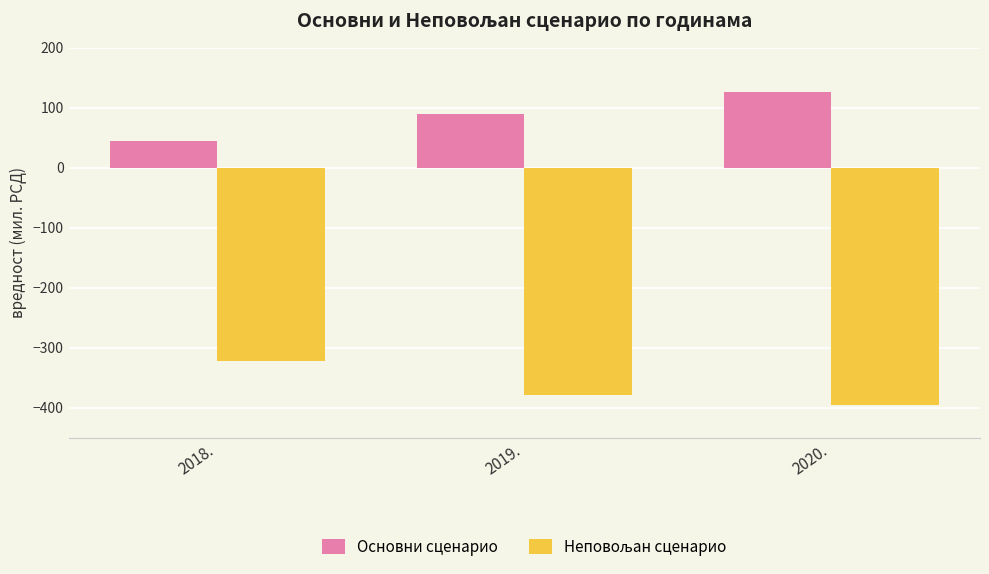

List the labels in order of Основни сценарио value, smallest first.

2018., 2019., 2020.